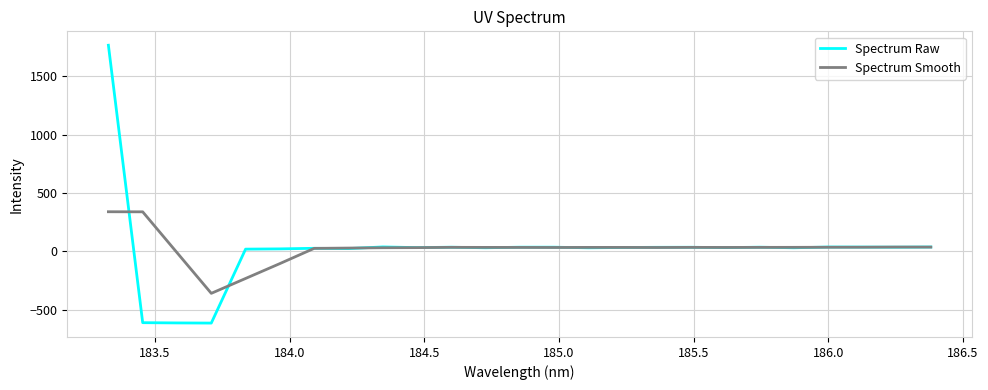

Rank the series by their maximum value, from lowest to highest.

Spectrum Smooth, Spectrum Raw